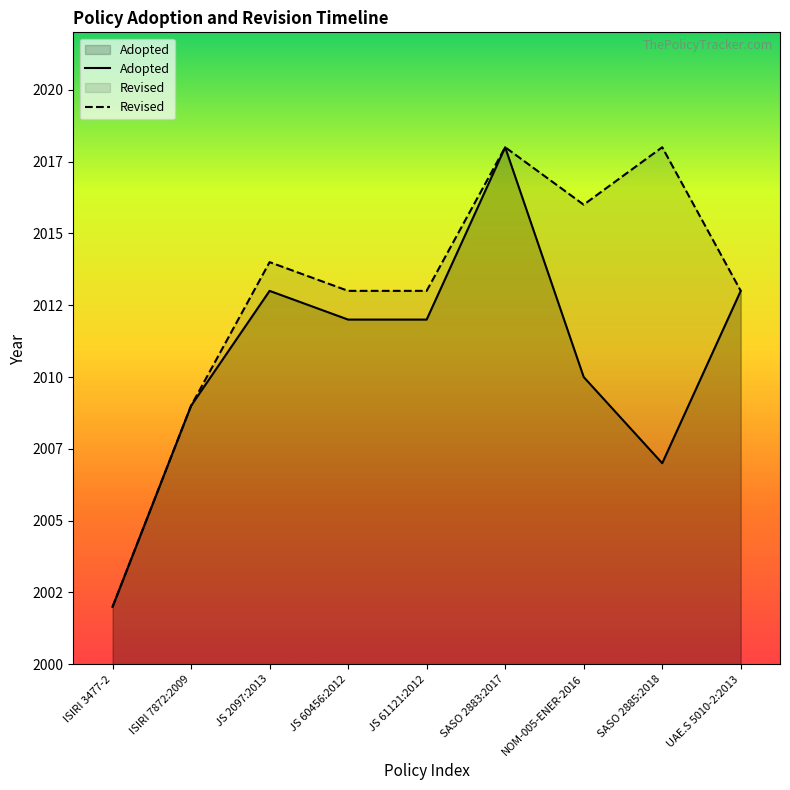

Approximately how many times larger is the value at ISIRI 3477-2 compared to ISIRI 7872:2009?

1.0